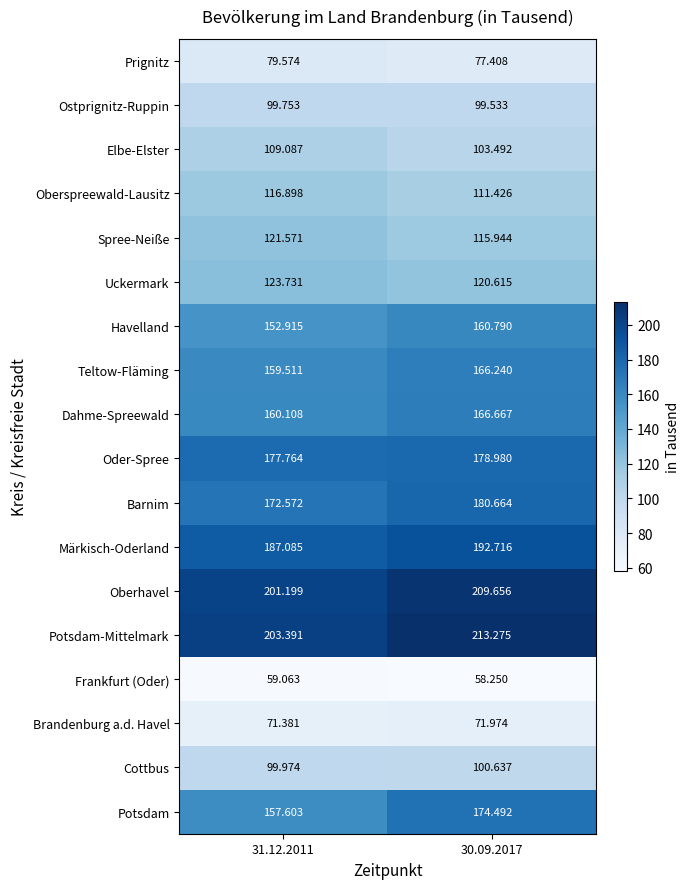

At 30.09.2017, list the series in order from smallest to largest.

Frankfurt (Oder), Brandenburg a.d. Havel, Prignitz, Ostprignitz-Ruppin, Cottbus, Elbe-Elster, Oberspreewald-Lausitz, Spree-Neiße, Uckermark, Havelland, Teltow-Fläming, Dahme-Spreewald, Potsdam, Oder-Spree, Barnim, Märkisch-Oderland, Oberhavel, Potsdam-Mittelmark